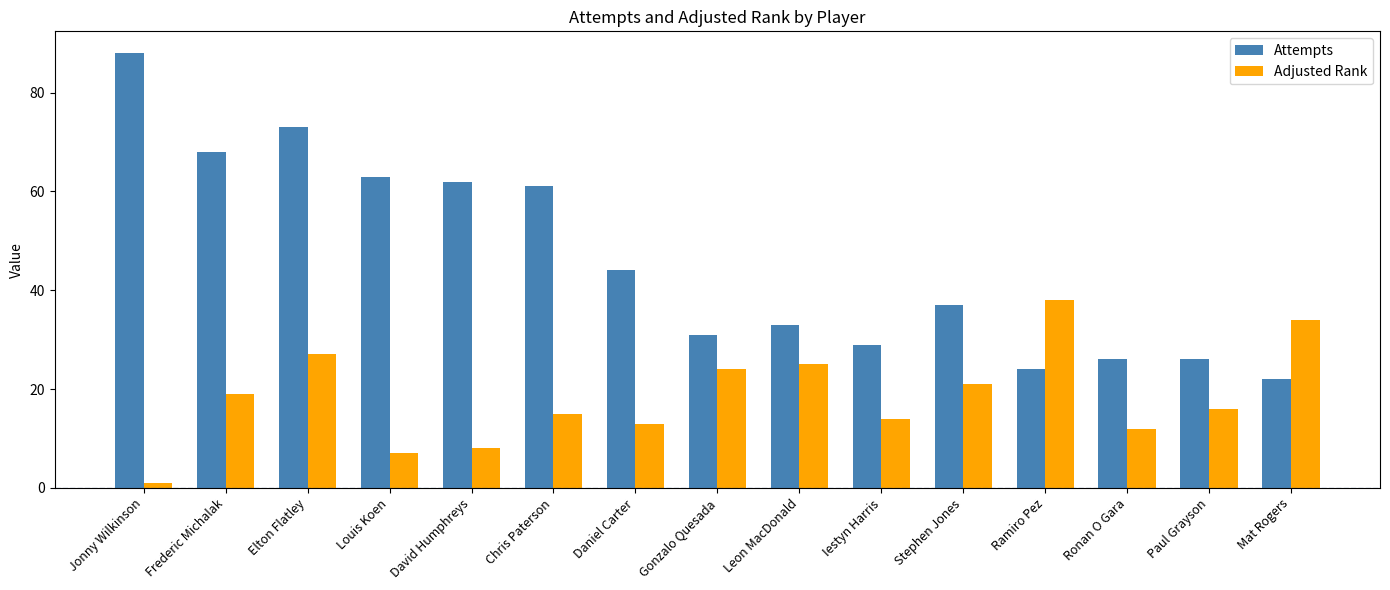

The value of Adjusted Rank at Frederic Michalak is 19. True or false?

True